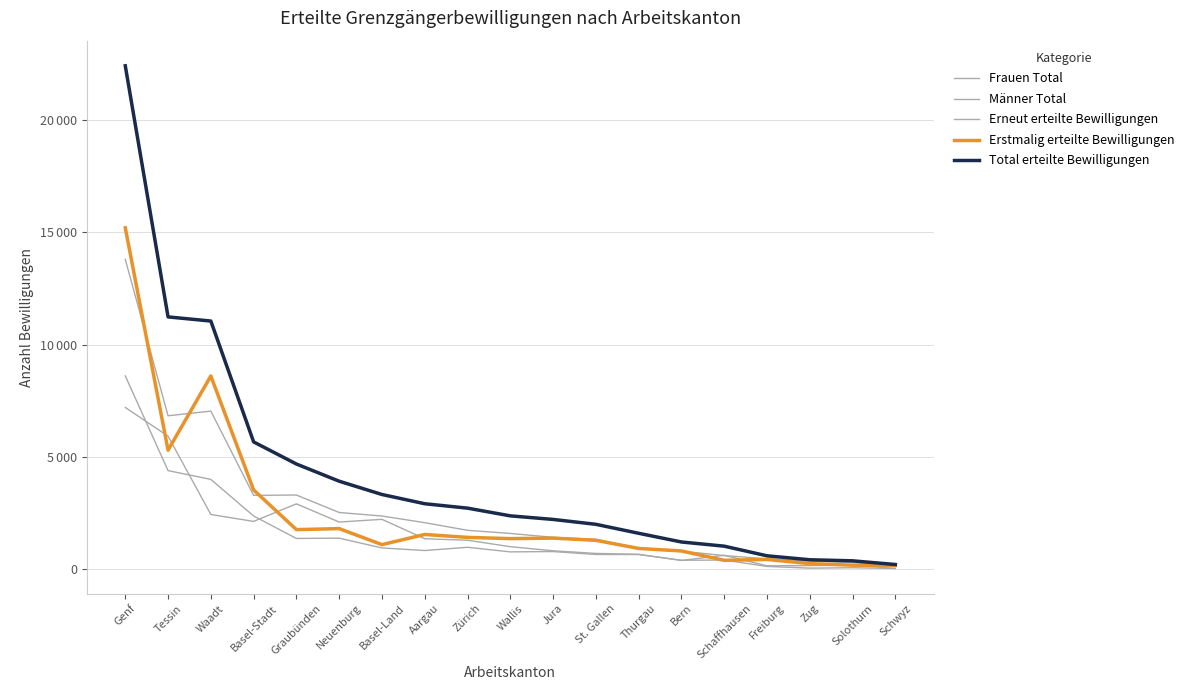

What is the difference between the maximum and minimum values in the Erneut erteilte Bewilligungen series?

7162